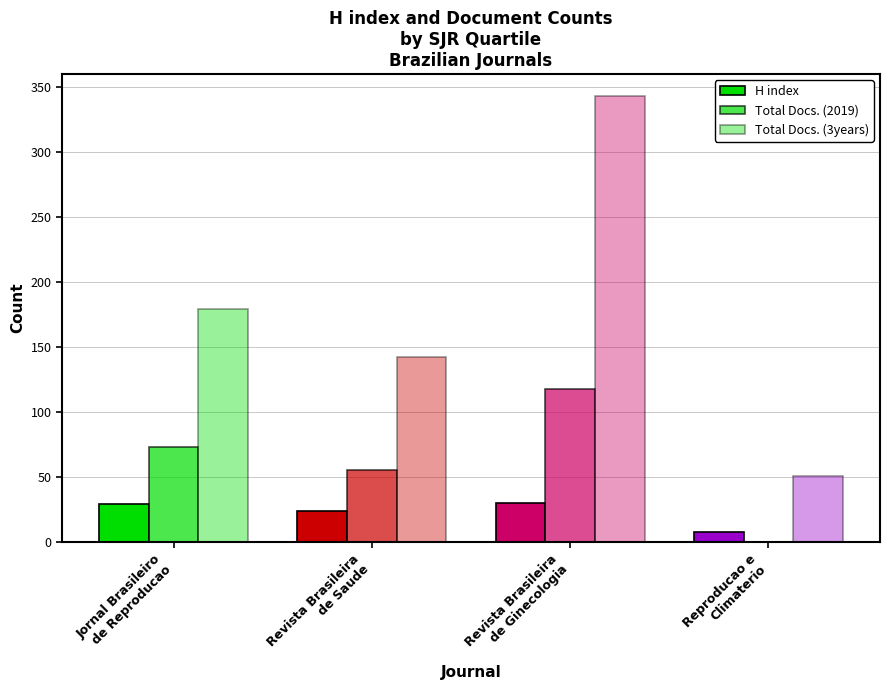

What is the value of the Total Docs. (3years) bar at the 3rd from the left?

343